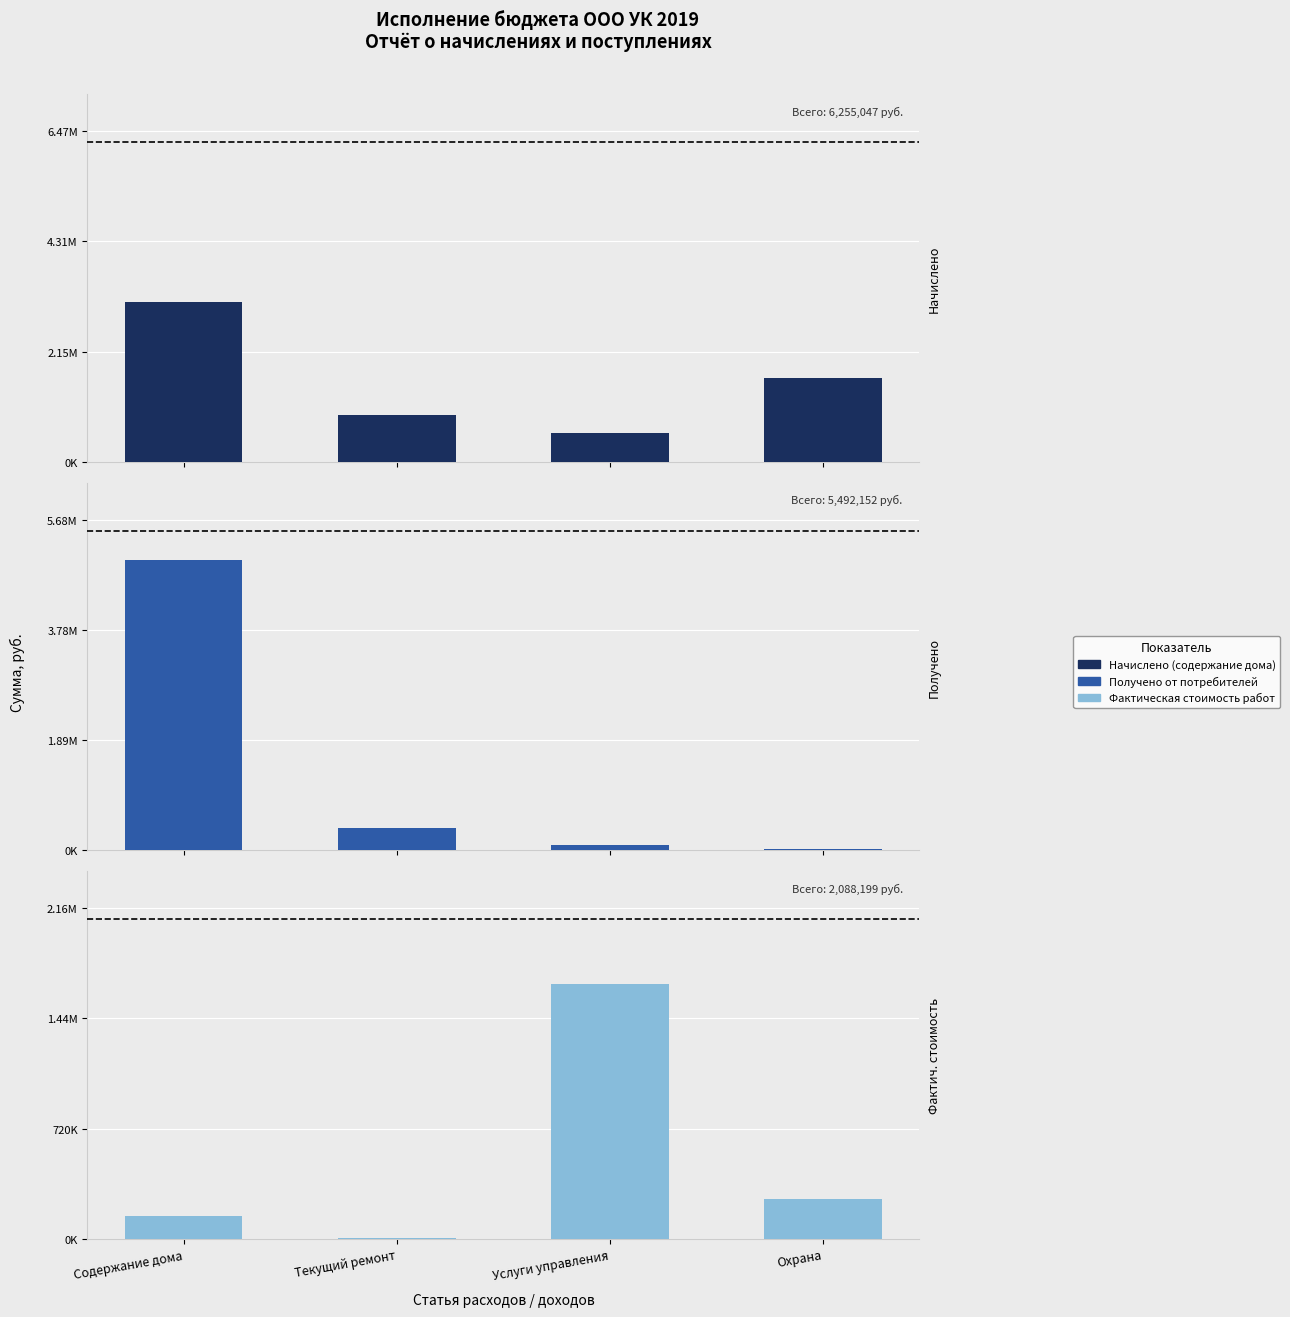

How many groups of bars are there?

4